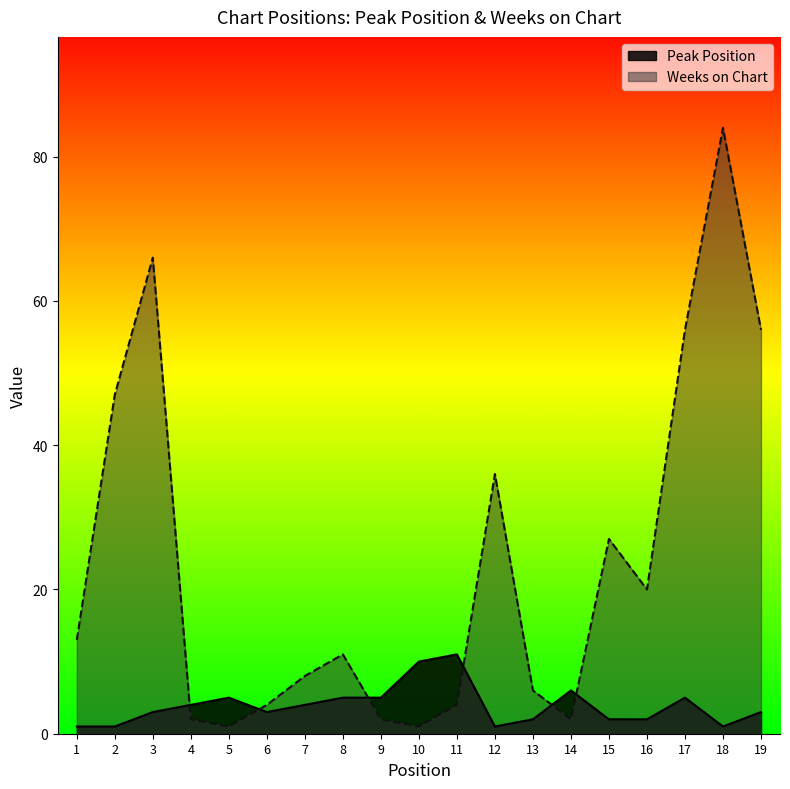

The Peak Position series shows 2 at 4. True or false?

False